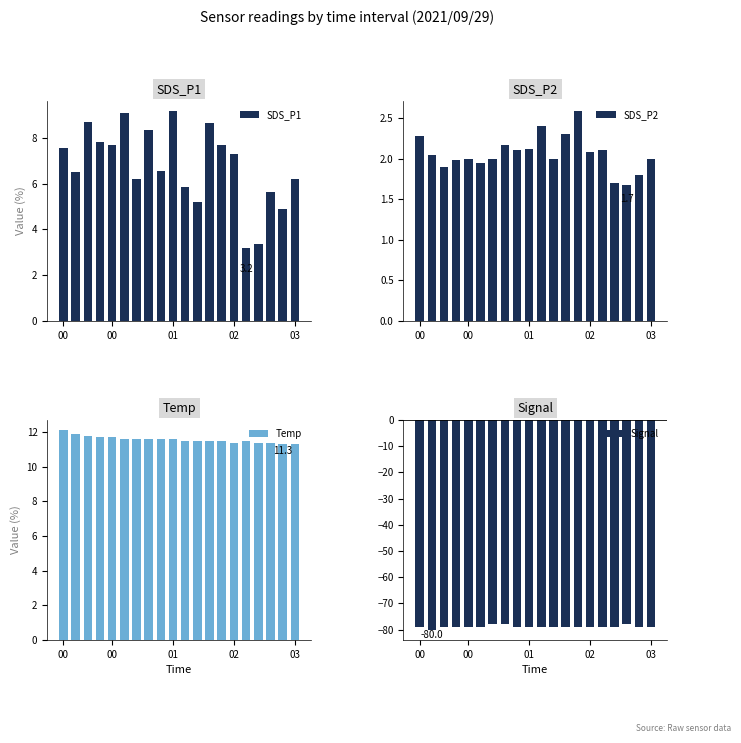

Rank the series at 6 from highest to lowest value.

Temp, SDS_P1, SDS_P2, Signal